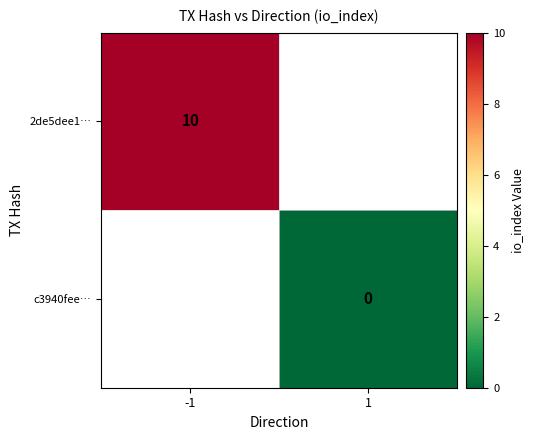

Count the number of data series in this chart.

2